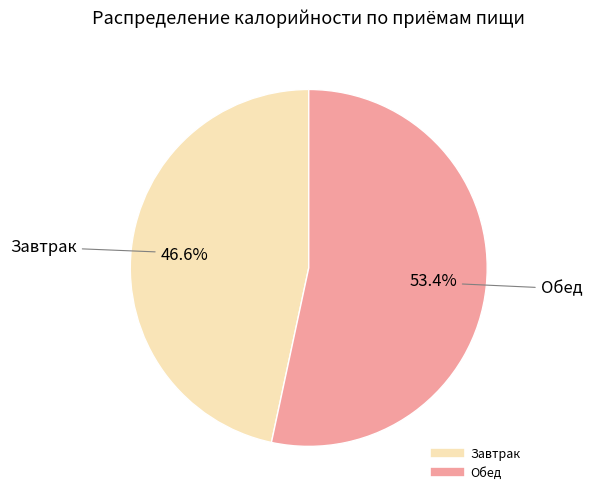

Rank the categories by value from highest to lowest.

Обед, Завтрак